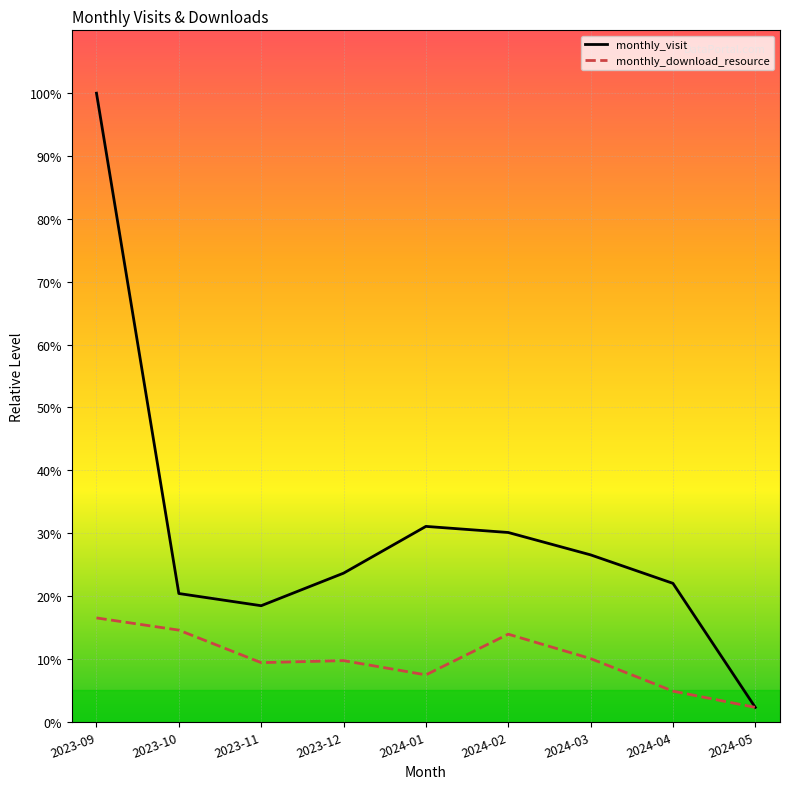

True or false: monthly_visit has a value of 37.5 at 2024-03.

False